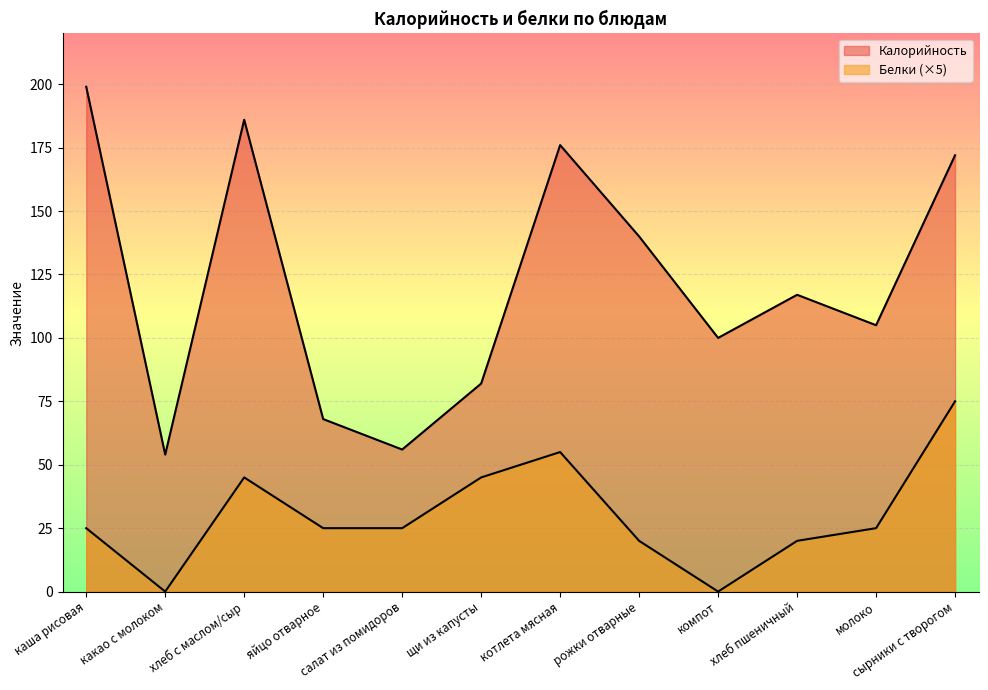

The Калорийность series shows 278 at сырники с творогом. True or false?

False